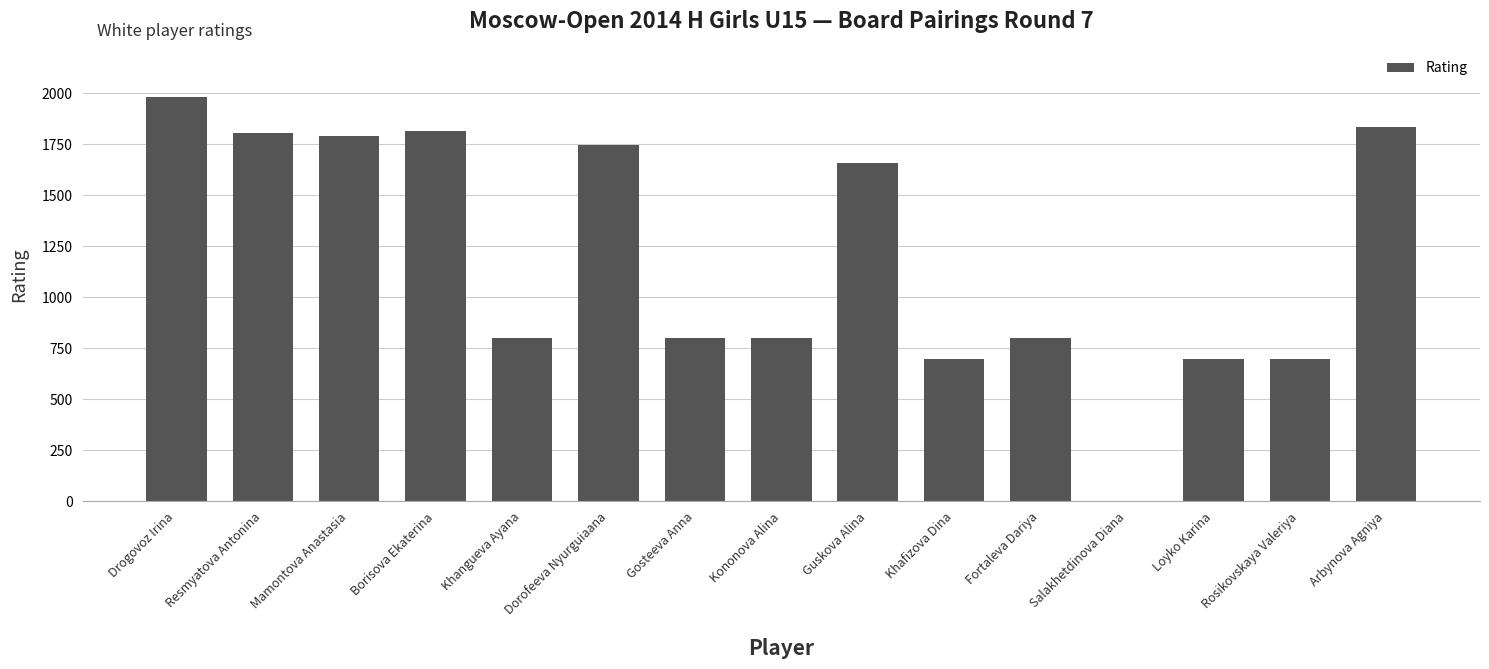

What is the sum of the values at Resmyatova Antonina and Borisova Ekaterina?

3625